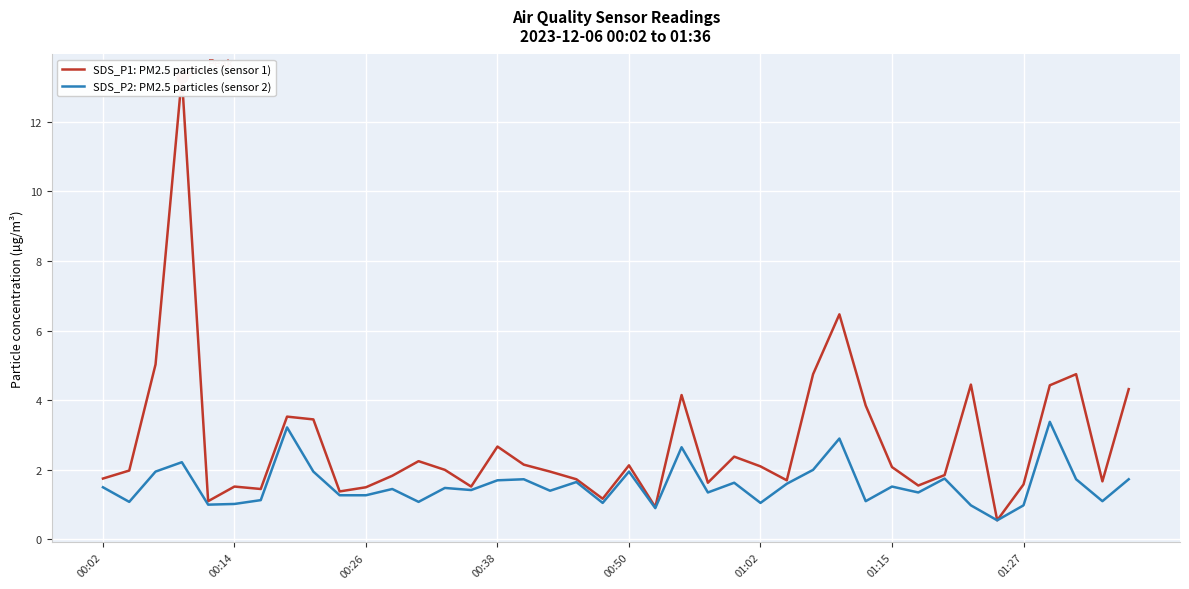

What is the approximate value of SDS_P2: PM2.5 particles (sensor 2) at 00:02?

1.5